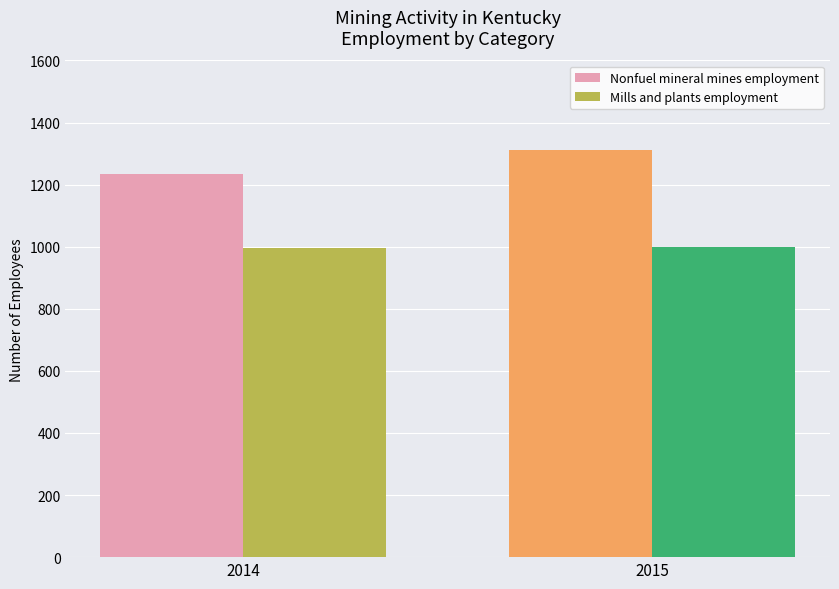

Is it true that Nonfuel mineral mines employment equals 1233 at 2014?

True